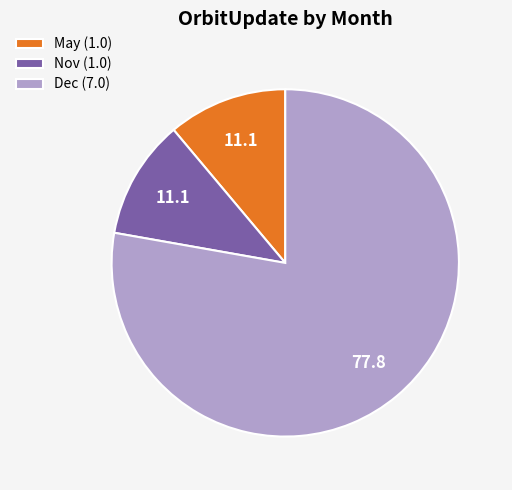

What is the largest slice in the pie chart?

Dec (7.0)